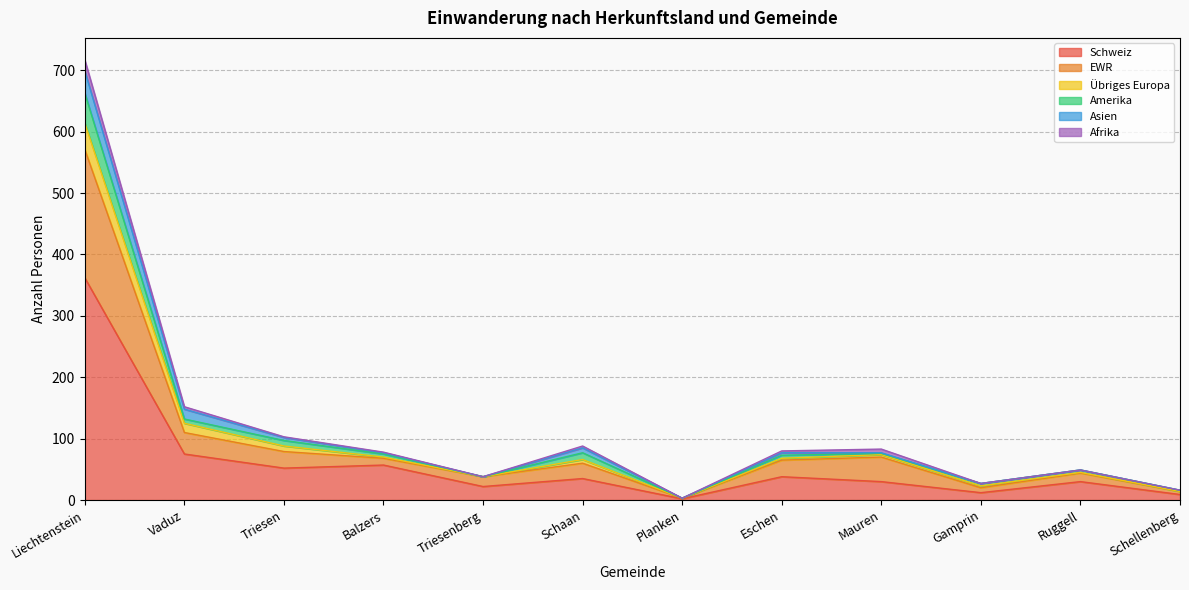

The value of Schweiz at Eschen is 61. True or false?

False